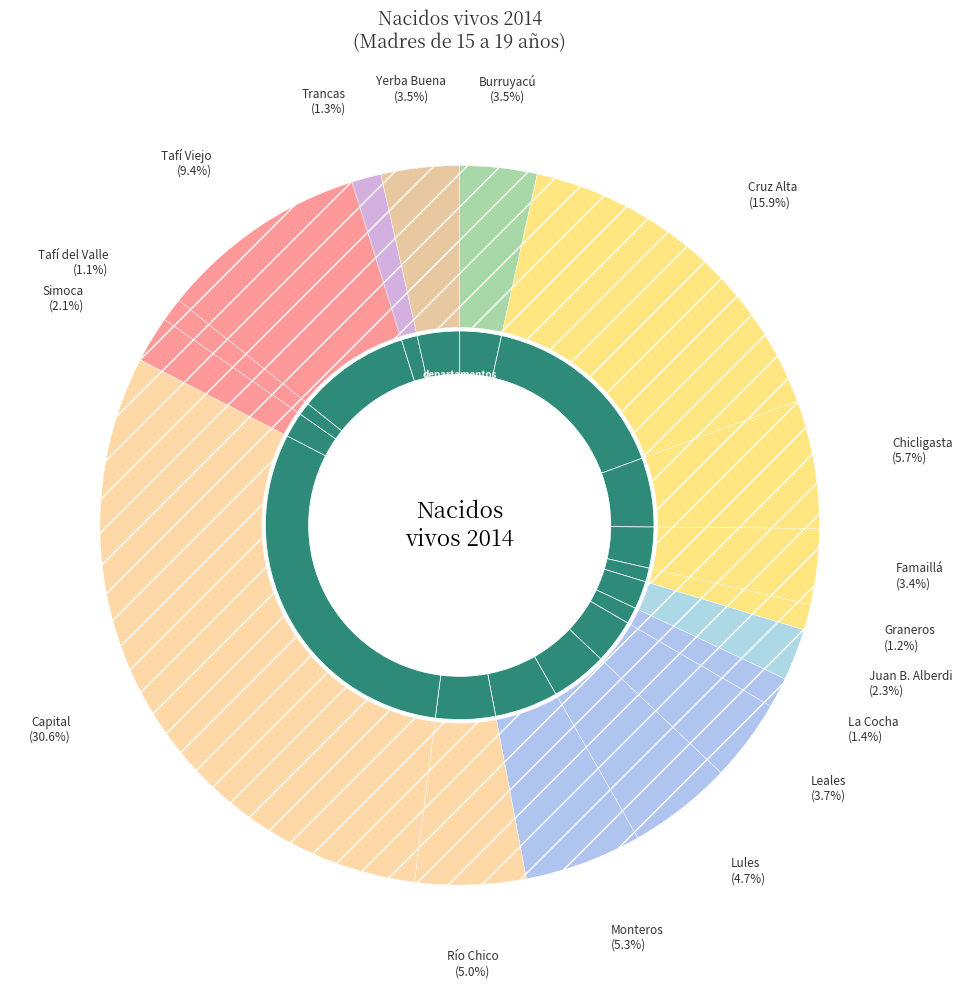

Is it true that Monteros is 13% of the pie?

False